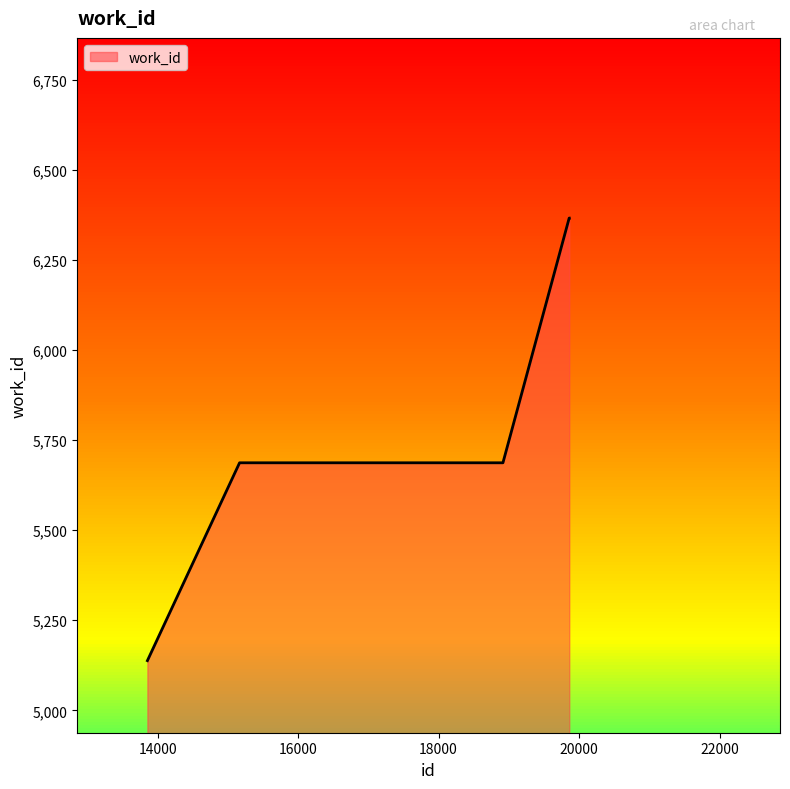

What is the maximum value shown in the chart?

6366